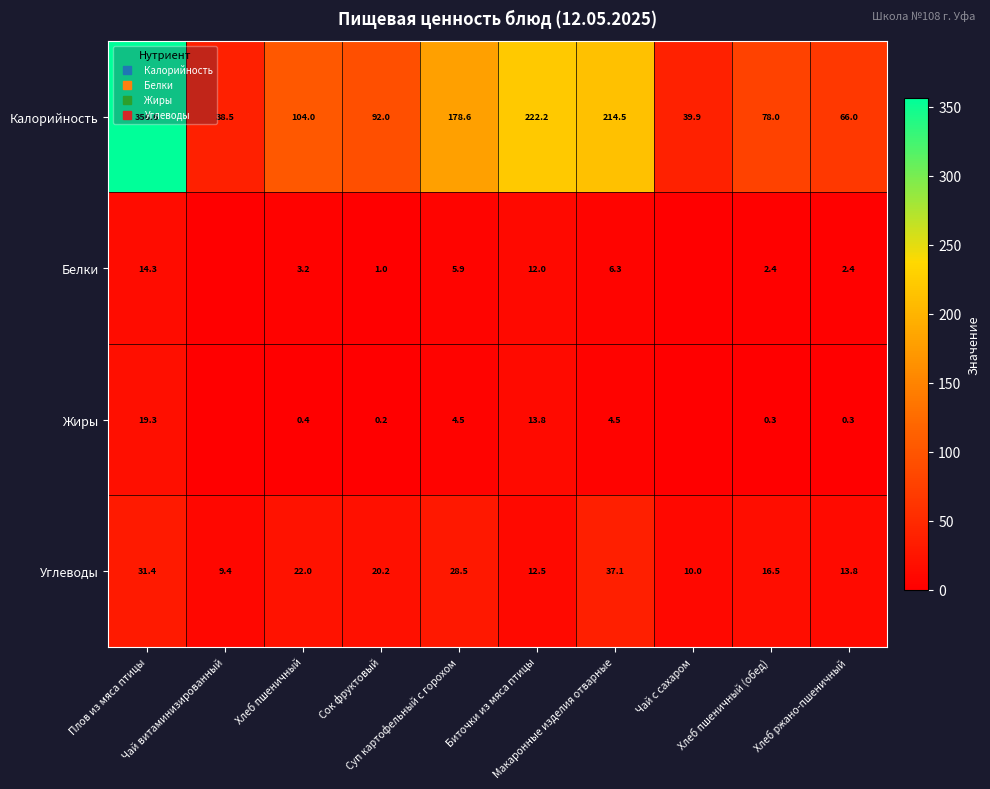

Which series has the largest total across all categories?

Калорийность